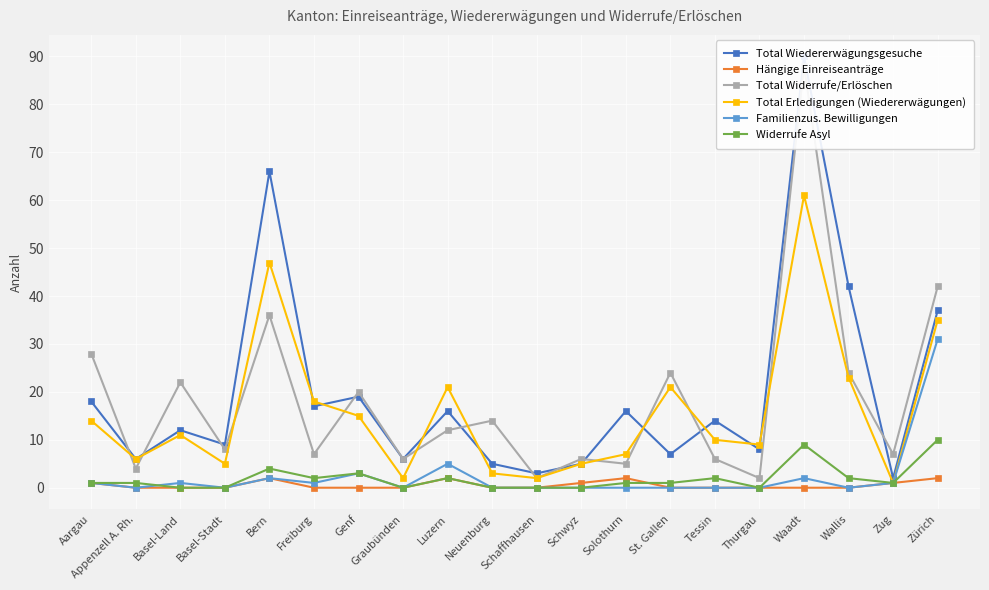

True or false: Widerrufe Asyl has a value of 2 at Appenzell A. Rh..

False